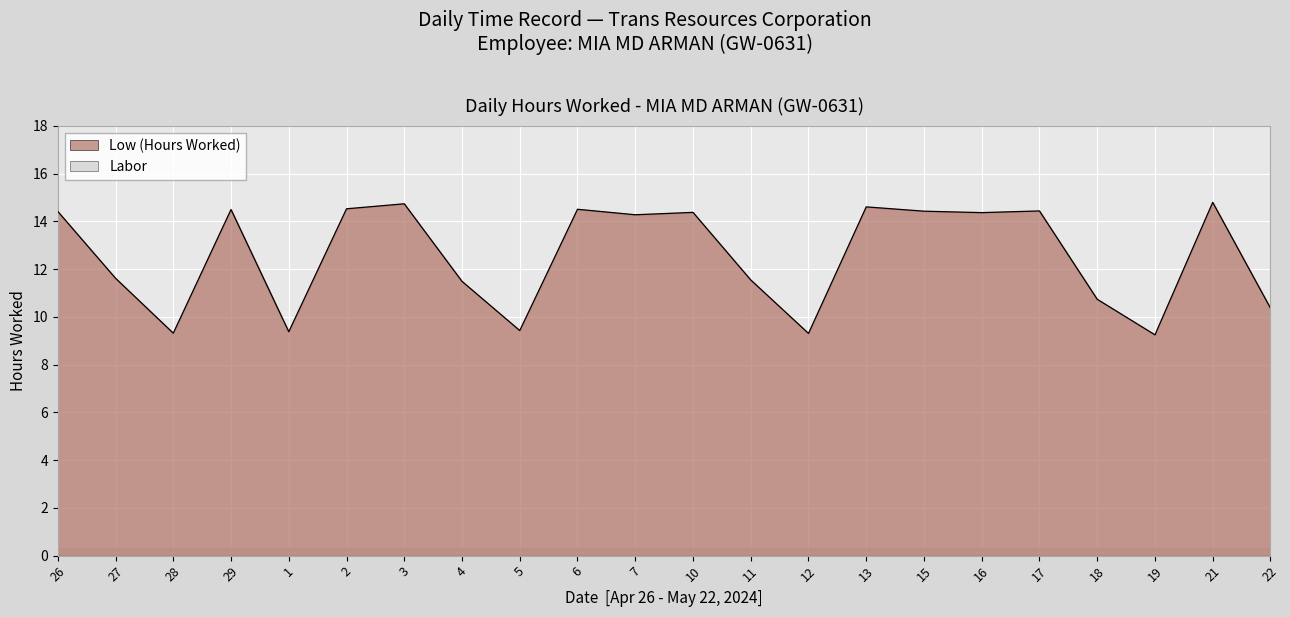

Reading left to right, transcribe all the data shown in this chart.

26=14.4	27=11.6	28=9.3	29=14.5	1=9.4	2=14.5	3=14.7	4=11.5	5=9.4	6=14.5	7=14.3	10=14.4	11=11.6	12=9.3	13=14.6	15=14.4	16=14.4	17=14.4	18=10.7	19=9.2	21=14.8	22=10.4